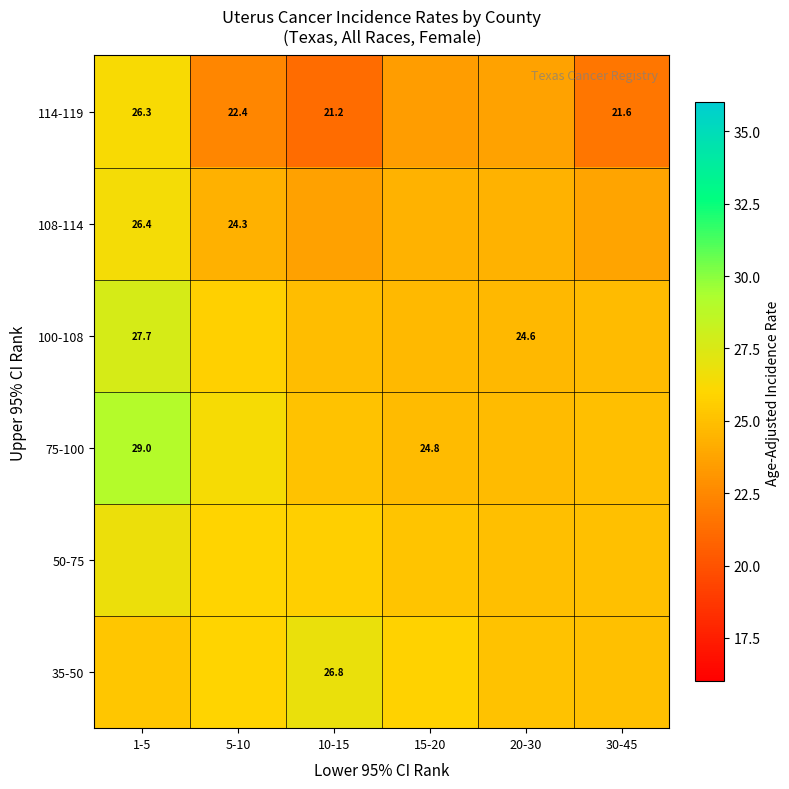

Count the number of data series in this chart.

6